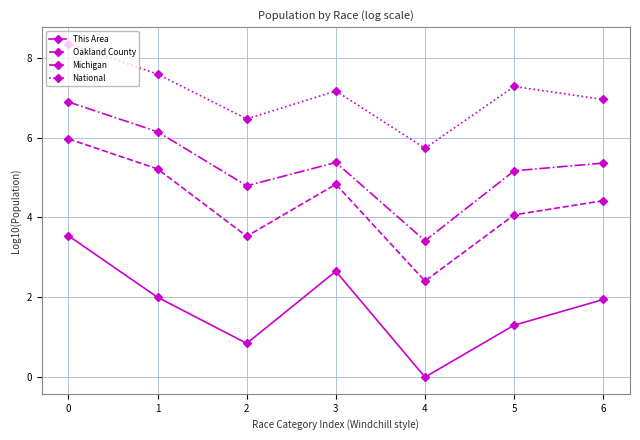

At which category does This Area reach its first local valley?

2